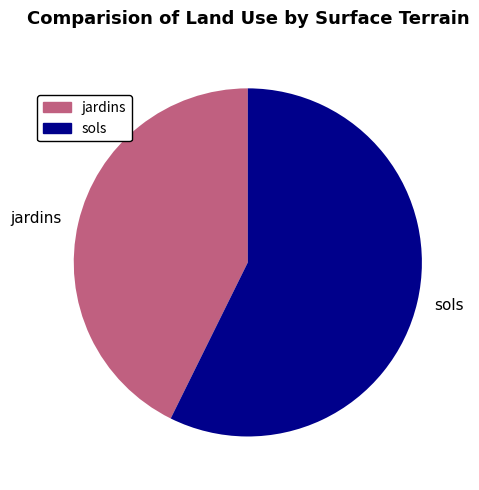

Is the sum of jardins and sols greater than half?

Yes